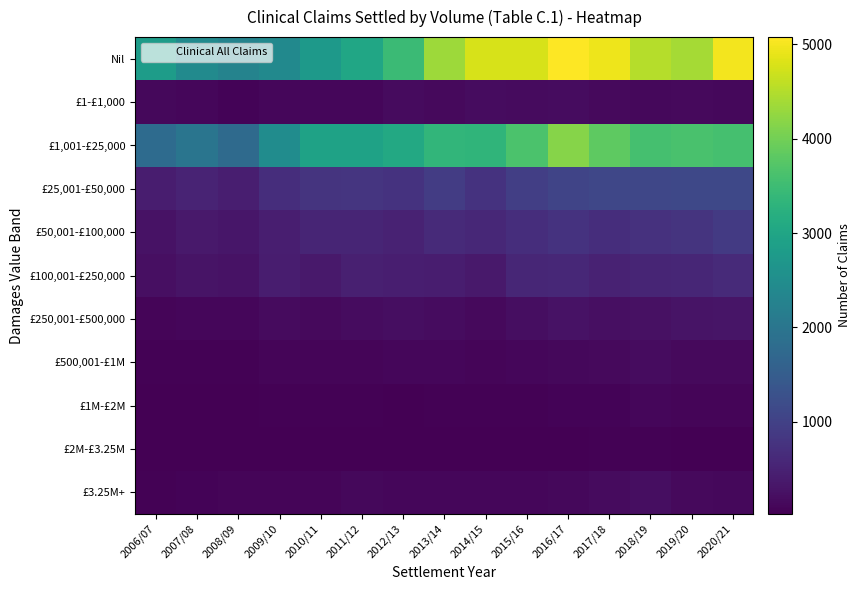

At 2009/10, list the series in order from largest to smallest.

£1,001-£25,000, Nil, £25,001-£50,000, £50,001-£100,000, £100,001-£250,000, £250,001-£500,000, £1-£1,000, £500,001-£1M, £3.25M+, £1M-£2M, £2M-£3.25M